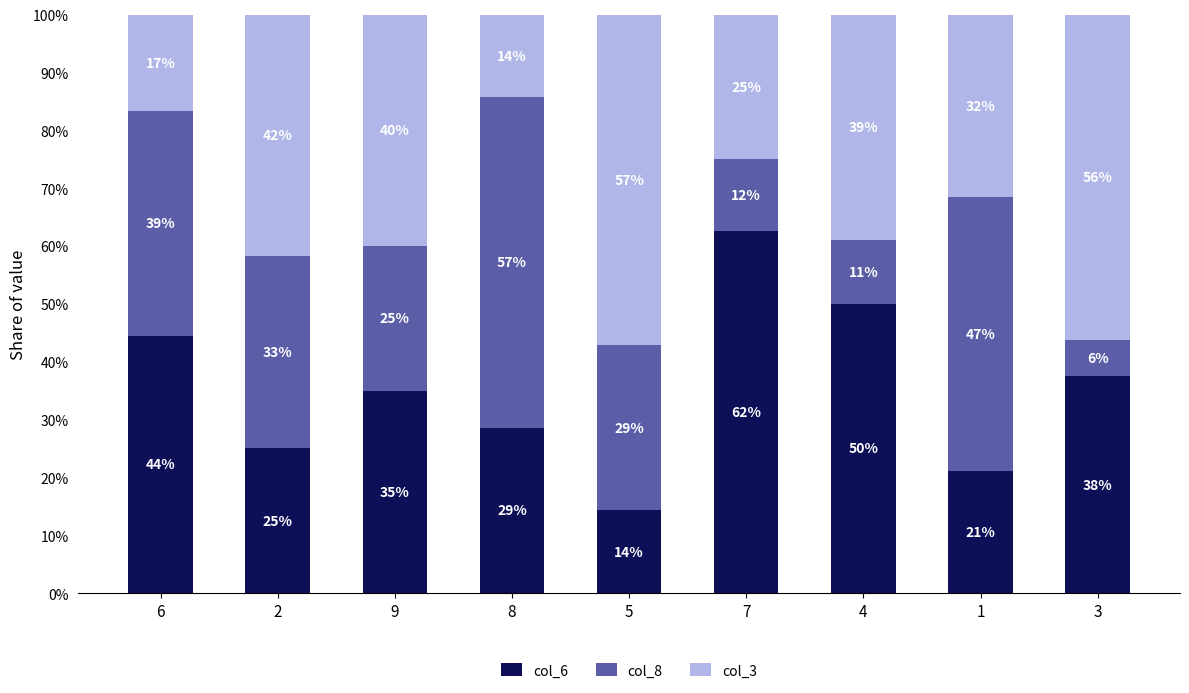

Rank the categories by col_8 value from lowest to highest.

3, 4, 7, 9, 5, 2, 6, 1, 8